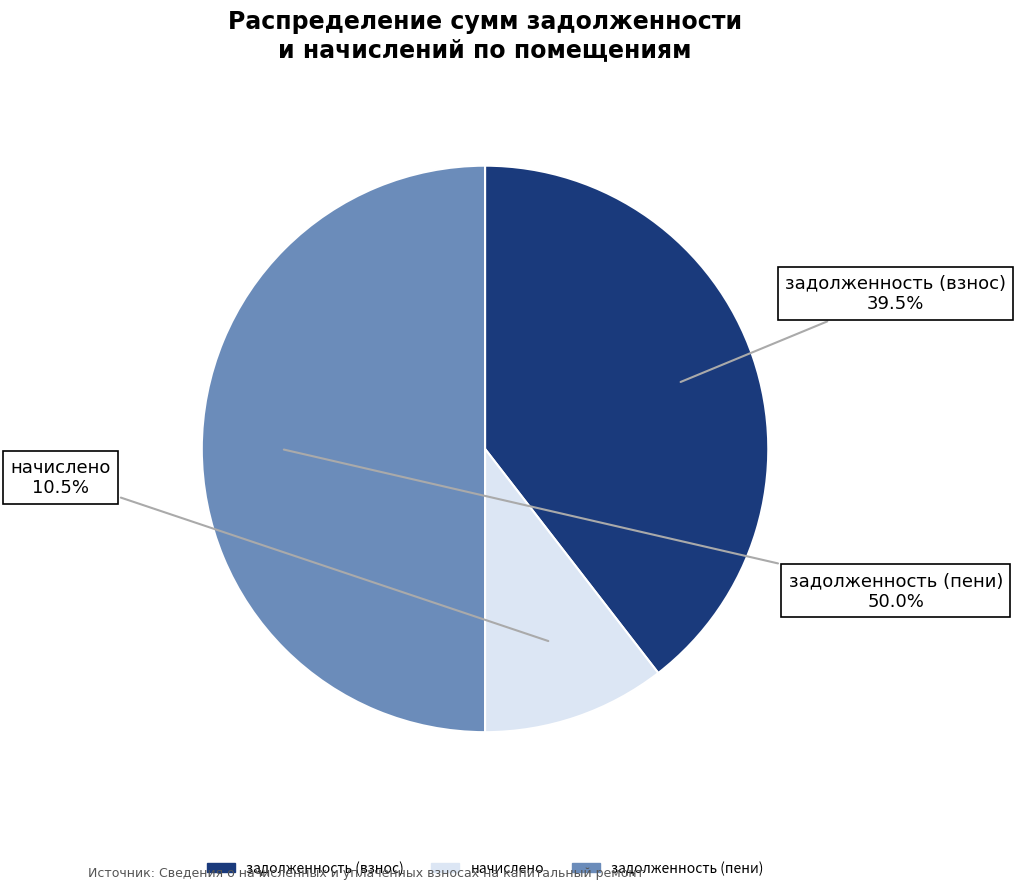

Count the number of slices in the pie.

3